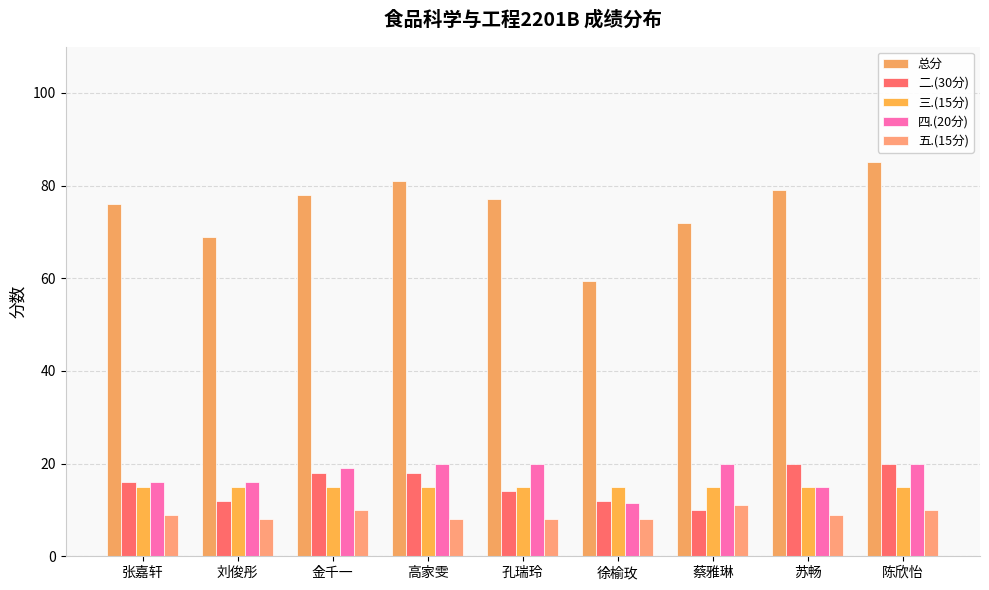

Which series has the largest total across all categories?

总分